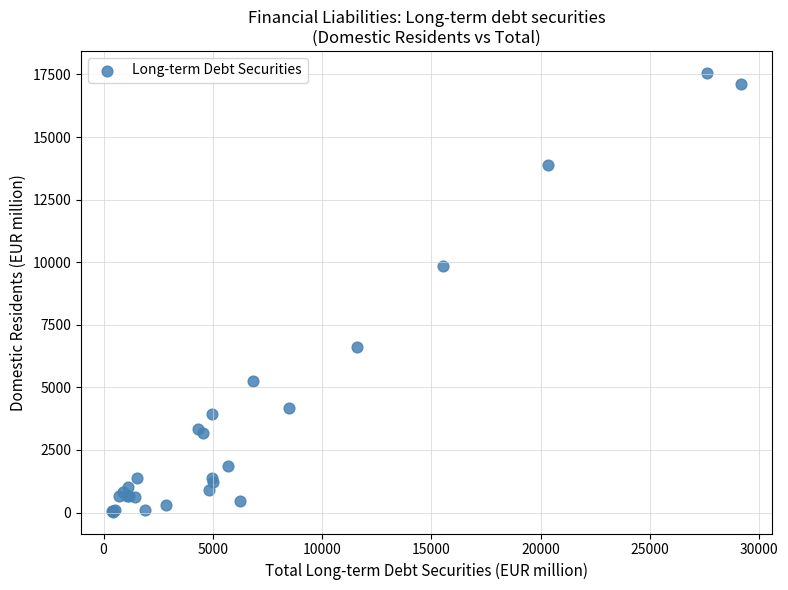

What Y value in the scatter plot is closest to 8801?

9847.8